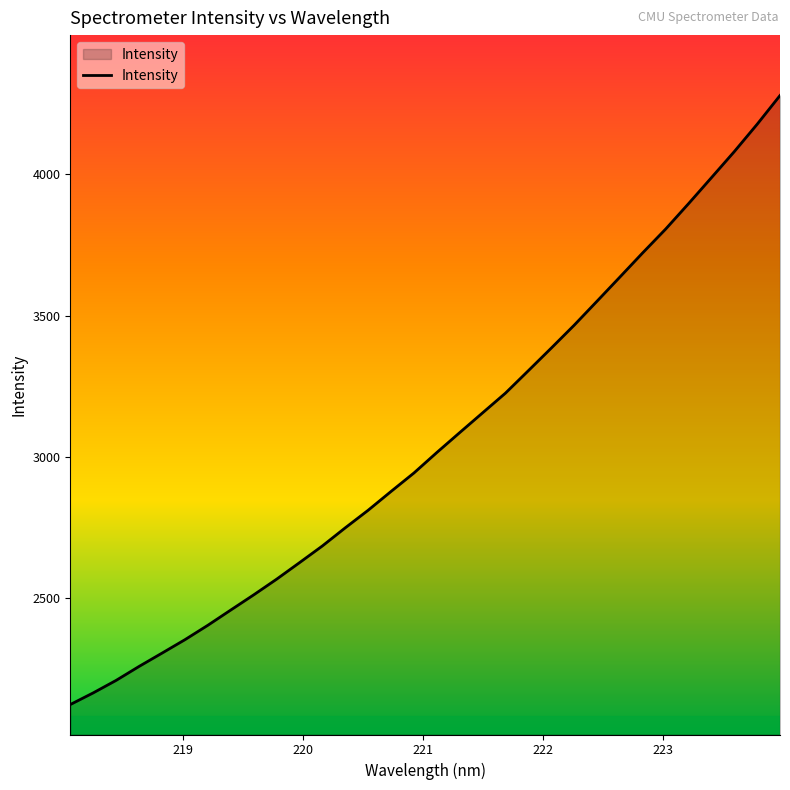

What is the difference between the maximum and minimum values?

2157.1